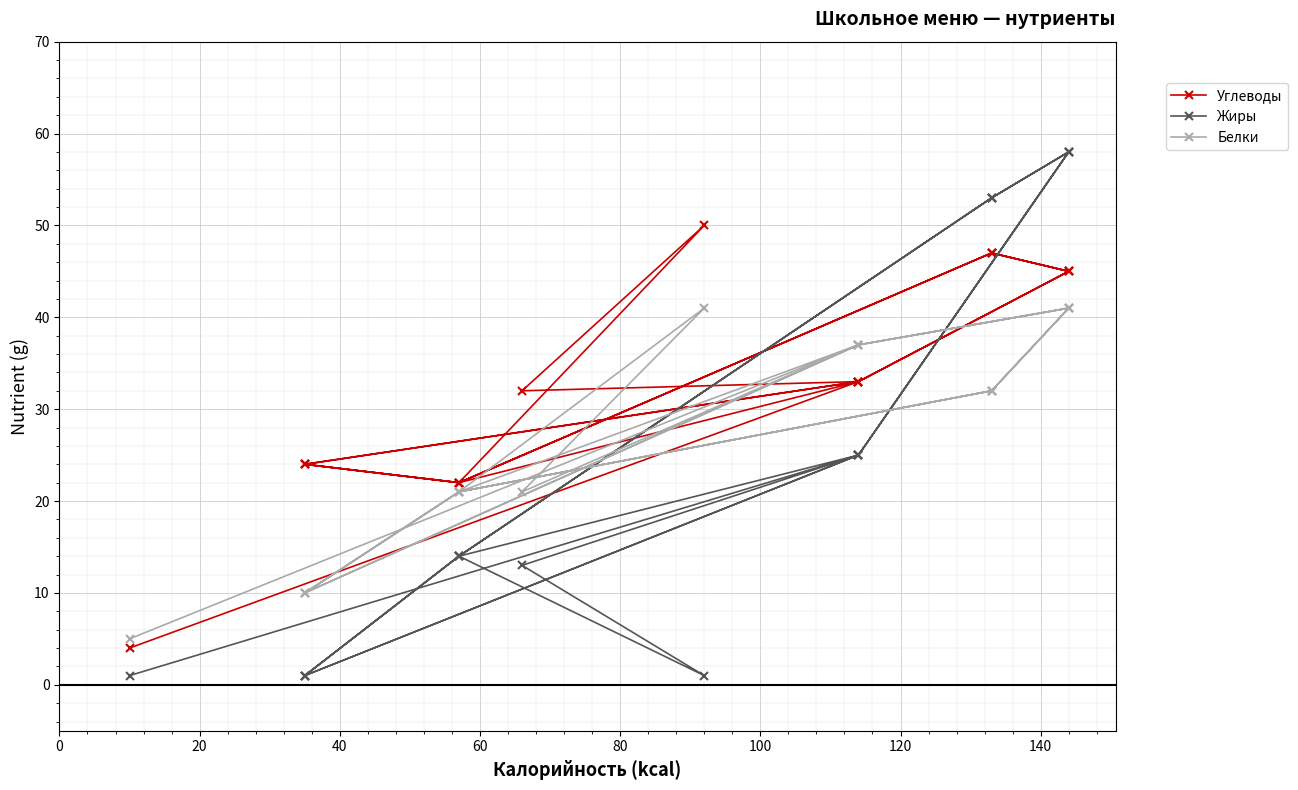

True or false: Углеводы has more than 2 points higher than both neighbors.

True